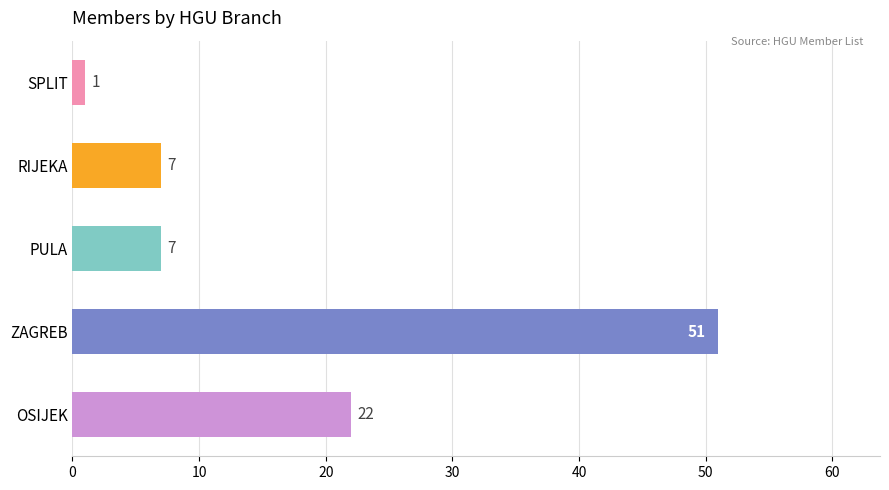

What is the label of the 1st bar from the bottom?

OSIJEK